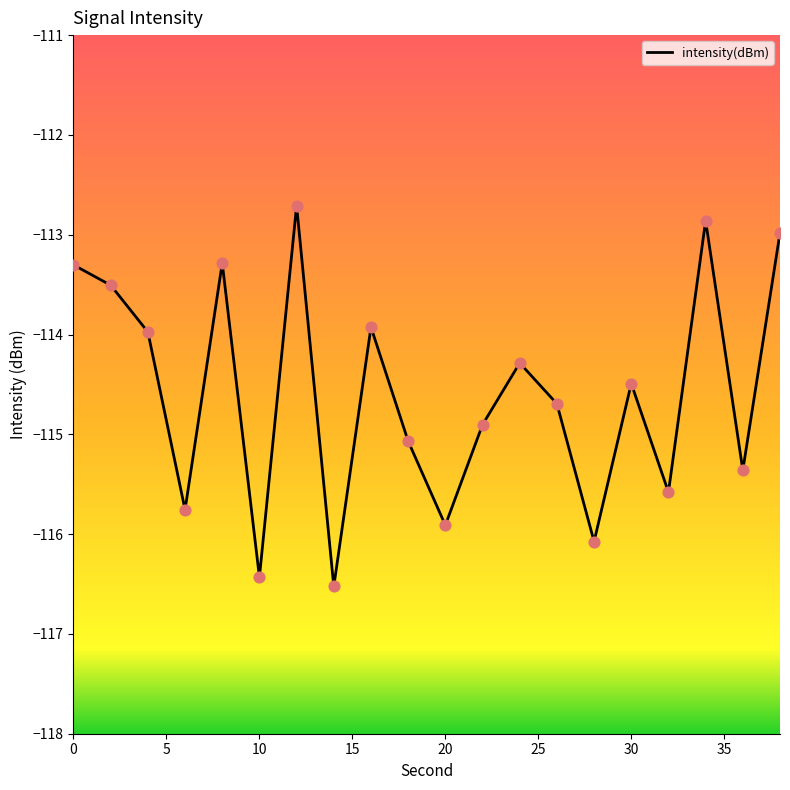

What is the difference between the maximum and minimum values?

3.8